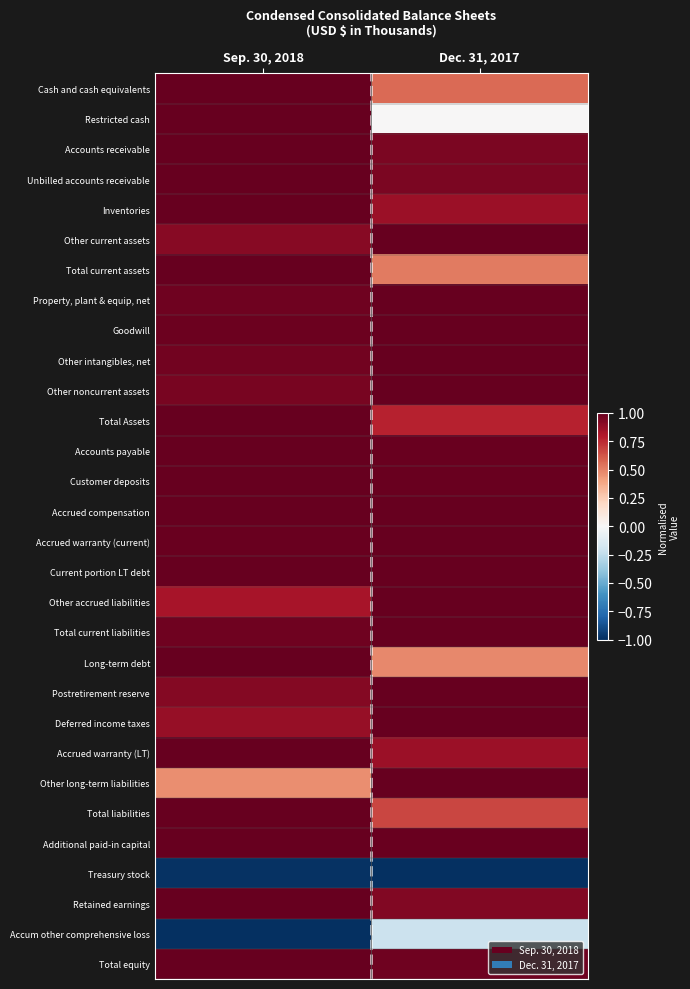

Reading left to right, what are all the values shown in this chart?

Cash and cash equivalents: Sep. 30, 2018=1.0	Dec. 31, 2017=0.6
Restricted cash: Sep. 30, 2018=1.0	Dec. 31, 2017=0.0
Accounts receivable: Sep. 30, 2018=1.0	Dec. 31, 2017=0.9
Unbilled accounts receivable: Sep. 30, 2018=1.0	Dec. 31, 2017=0.9
Inventories: Sep. 30, 2018=1.0	Dec. 31, 2017=0.9
Other current assets: Sep. 30, 2018=0.9	Dec. 31, 2017=1.0
Total current assets: Sep. 30, 2018=1.0	Dec. 31, 2017=0.5
Property, plant & equip, net: Sep. 30, 2018=1.0	Dec. 31, 2017=1.0
Goodwill: Sep. 30, 2018=1.0	Dec. 31, 2017=1.0
Other intangibles, net: Sep. 30, 2018=1.0	Dec. 31, 2017=1.0
Other noncurrent assets: Sep. 30, 2018=0.9	Dec. 31, 2017=1.0
Total Assets: Sep. 30, 2018=1.0	Dec. 31, 2017=0.8
Accounts payable: Sep. 30, 2018=1.0	Dec. 31, 2017=1.0
Customer deposits: Sep. 30, 2018=1.0	Dec. 31, 2017=1.0
Accrued compensation: Sep. 30, 2018=1.0	Dec. 31, 2017=1.0
Accrued warranty (current): Sep. 30, 2018=1.0	Dec. 31, 2017=1.0
Current portion LT debt: Sep. 30, 2018=1.0	Dec. 31, 2017=1.0
Other accrued liabilities: Sep. 30, 2018=0.8	Dec. 31, 2017=1.0
Total current liabilities: Sep. 30, 2018=1.0	Dec. 31, 2017=1.0
Long-term debt: Sep. 30, 2018=1.0	Dec. 31, 2017=0.5
Postretirement reserve: Sep. 30, 2018=0.9	Dec. 31, 2017=1.0
Deferred income taxes: Sep. 30, 2018=0.9	Dec. 31, 2017=1.0
Accrued warranty (LT): Sep. 30, 2018=1.0	Dec. 31, 2017=0.9
Other long-term liabilities: Sep. 30, 2018=0.5	Dec. 31, 2017=1.0
Total liabilities: Sep. 30, 2018=1.0	Dec. 31, 2017=0.7
Additional paid-in capital: Sep. 30, 2018=1.0	Dec. 31, 2017=1.0
Treasury stock: Sep. 30, 2018=-1.0	Dec. 31, 2017=-1.0
Retained earnings: Sep. 30, 2018=1.0	Dec. 31, 2017=0.9
Accum other comprehensive loss: Sep. 30, 2018=-1.0	Dec. 31, 2017=-0.2
Total equity: Sep. 30, 2018=1.0	Dec. 31, 2017=1.0